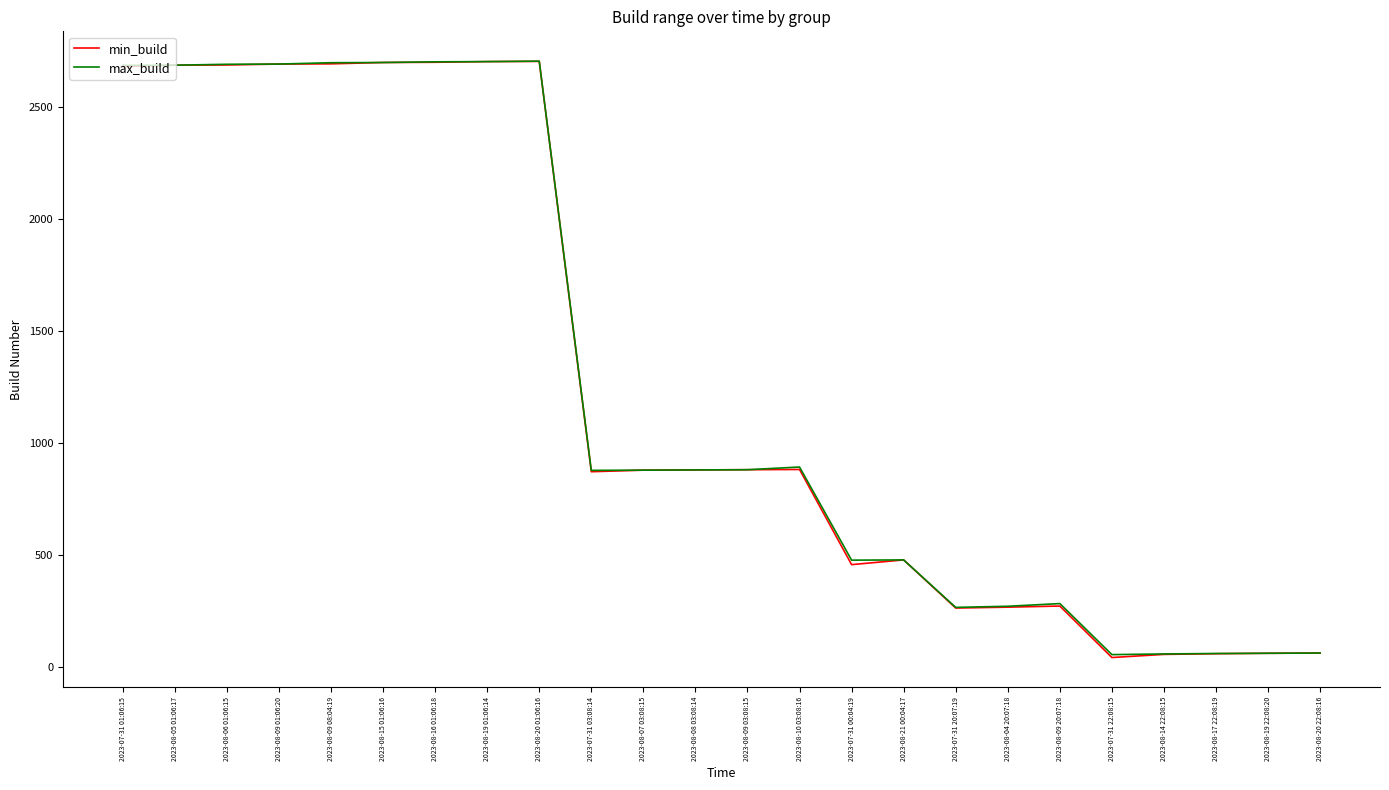

What is the average value of the max_build series?

1280